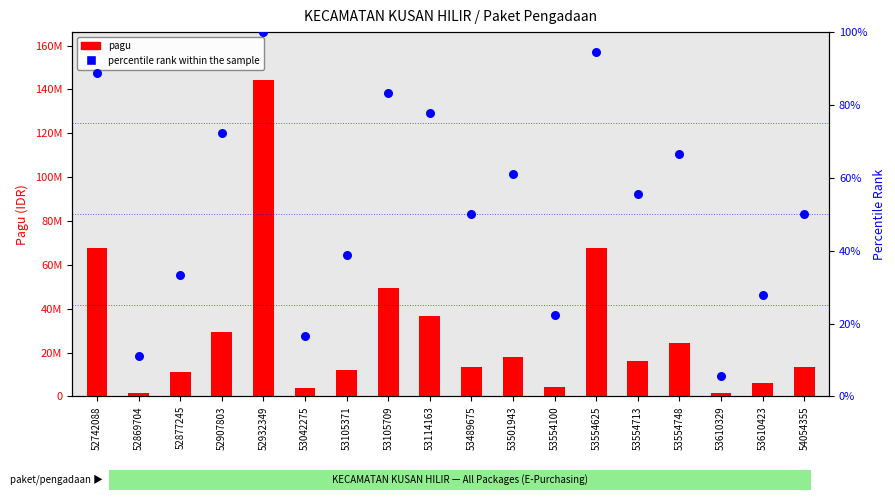

What are all the series names shown in the legend?

pagu, percentile rank within the sample